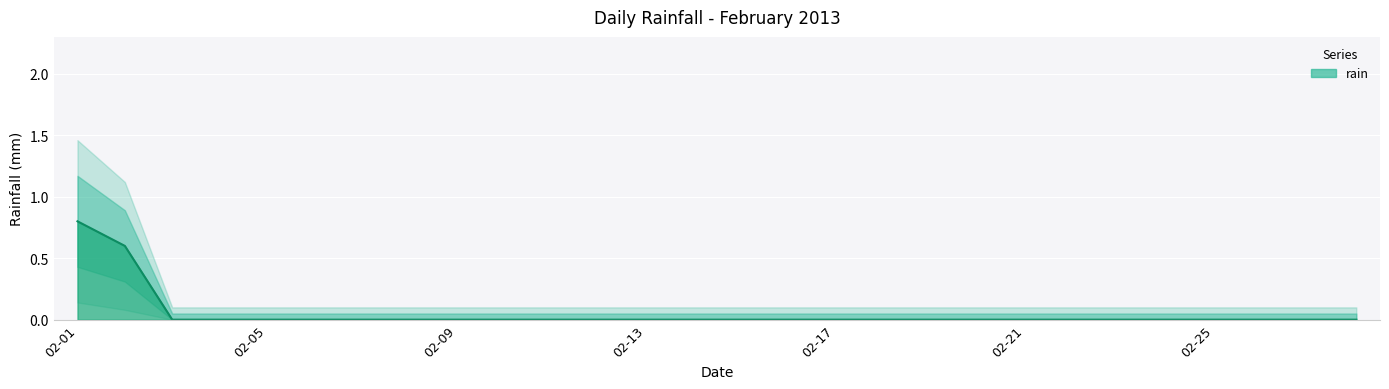

What is the greatest value displayed?

0.8